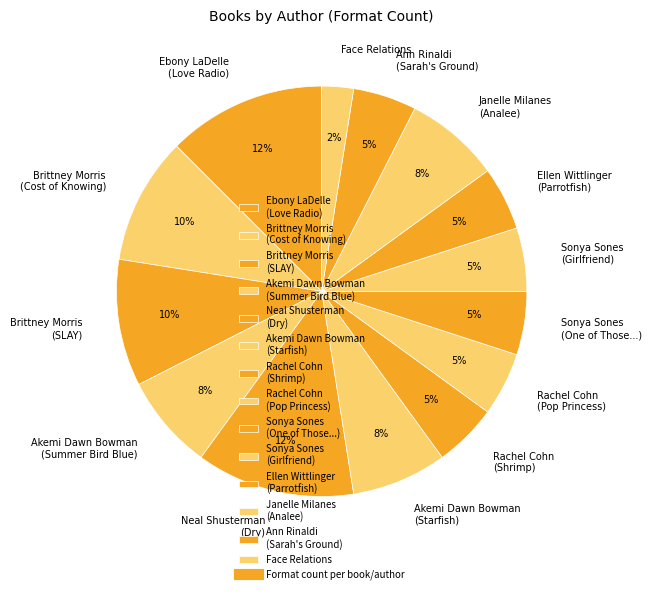

Which slice is the smallest?

Face Relations